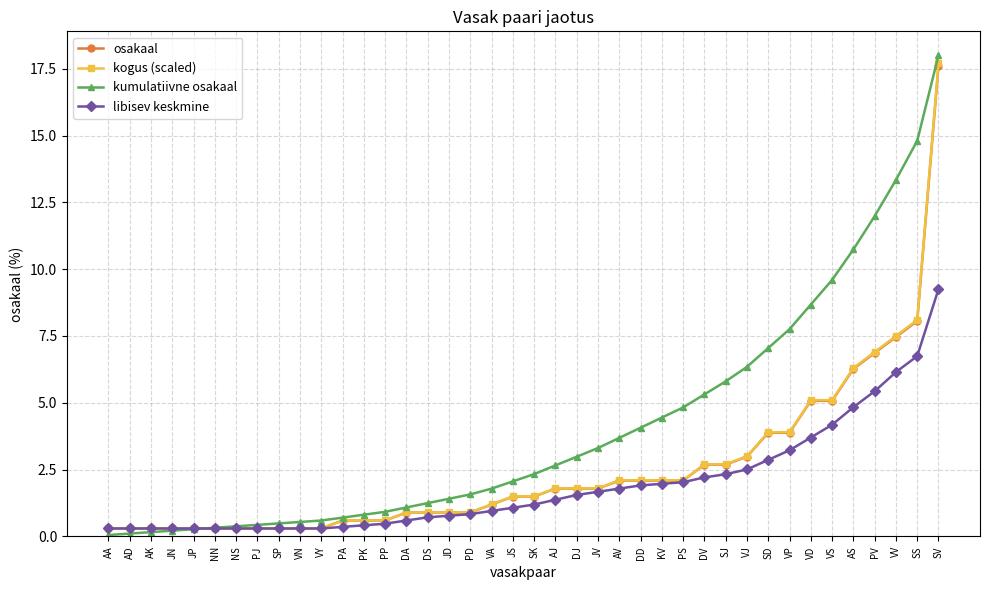

What are all the series names shown in the legend?

osakaal, kogus (scaled), kumulatiivne osakaal, libisev keskmine